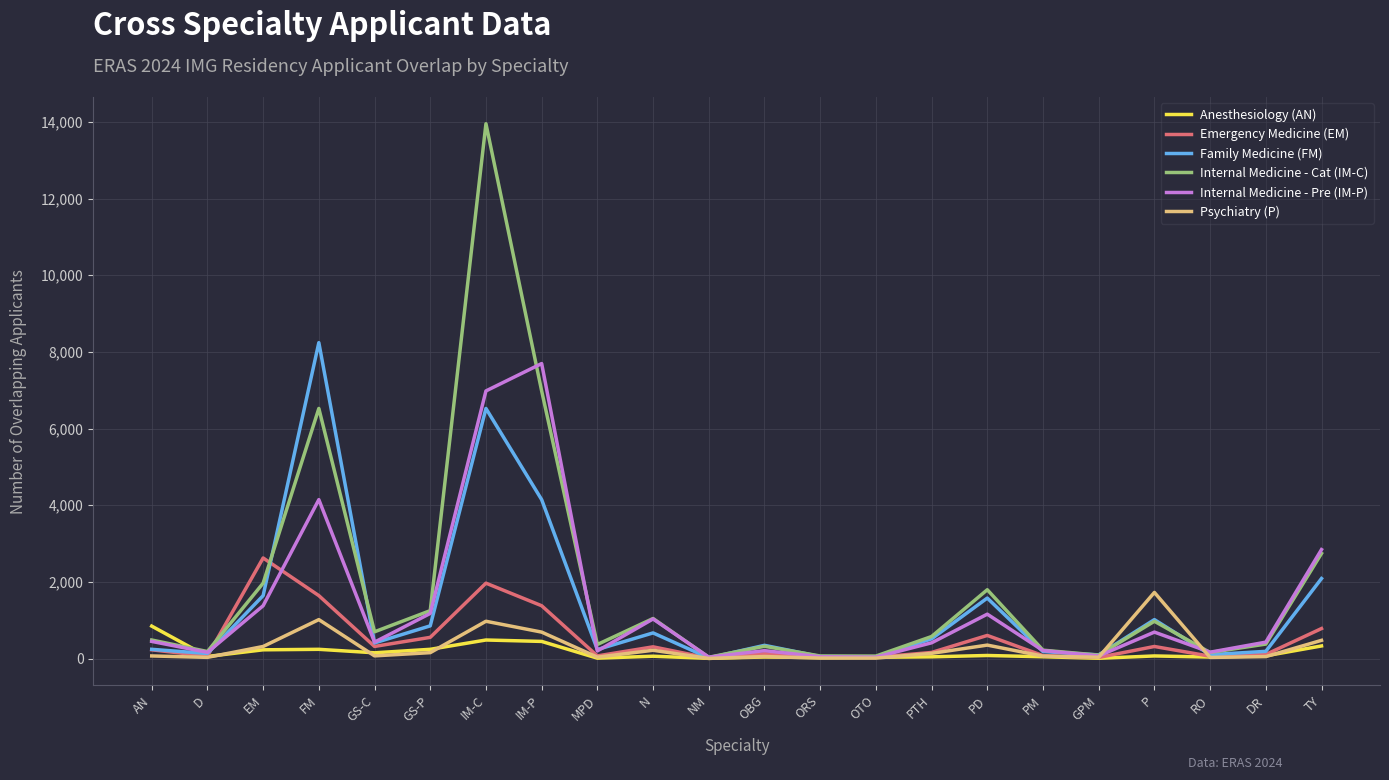

What is the approximate value of Anesthesiology (AN) at D, to the nearest 10?

50